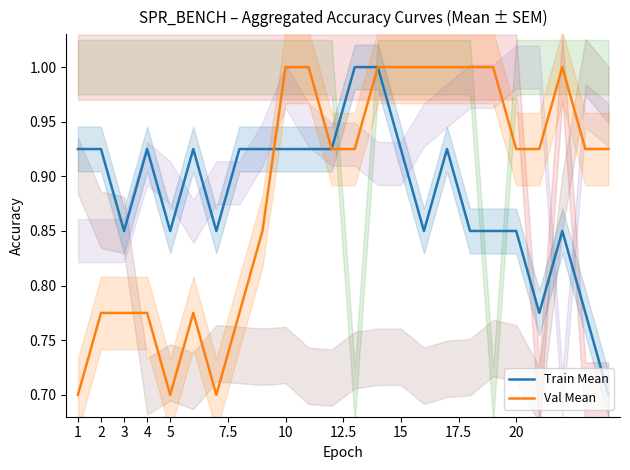

What is the minimum value for Train Mean?

0.7